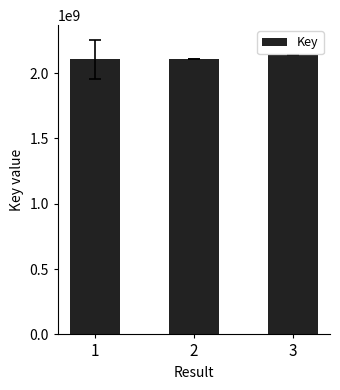

What is the maximum value shown in the chart?

2141533258